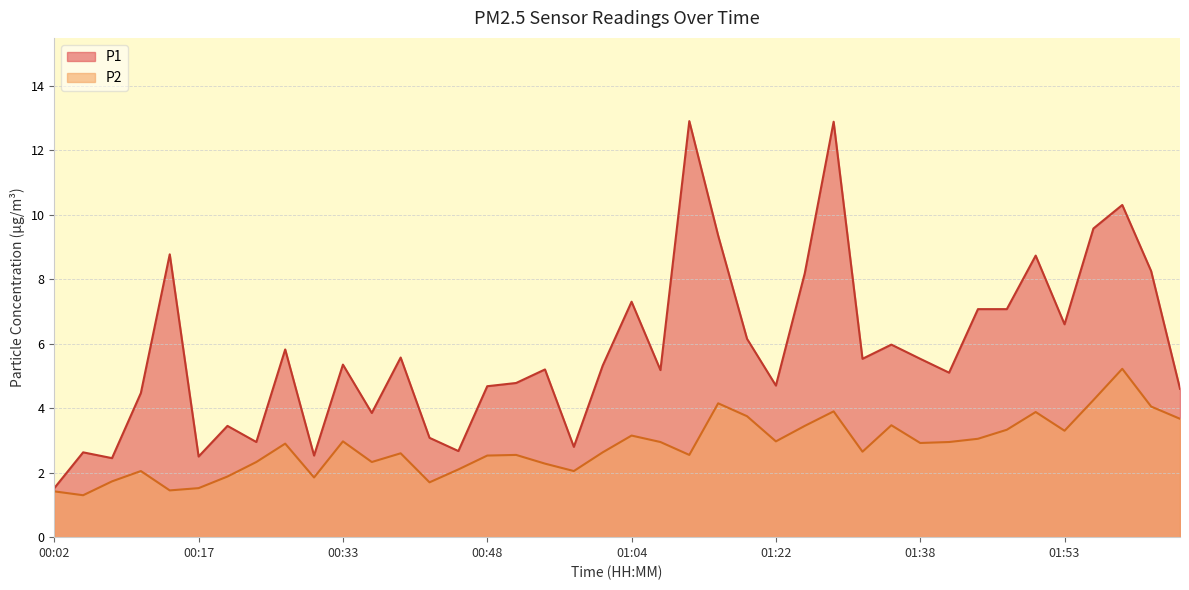

What is the average value of the P2 series?

2.8